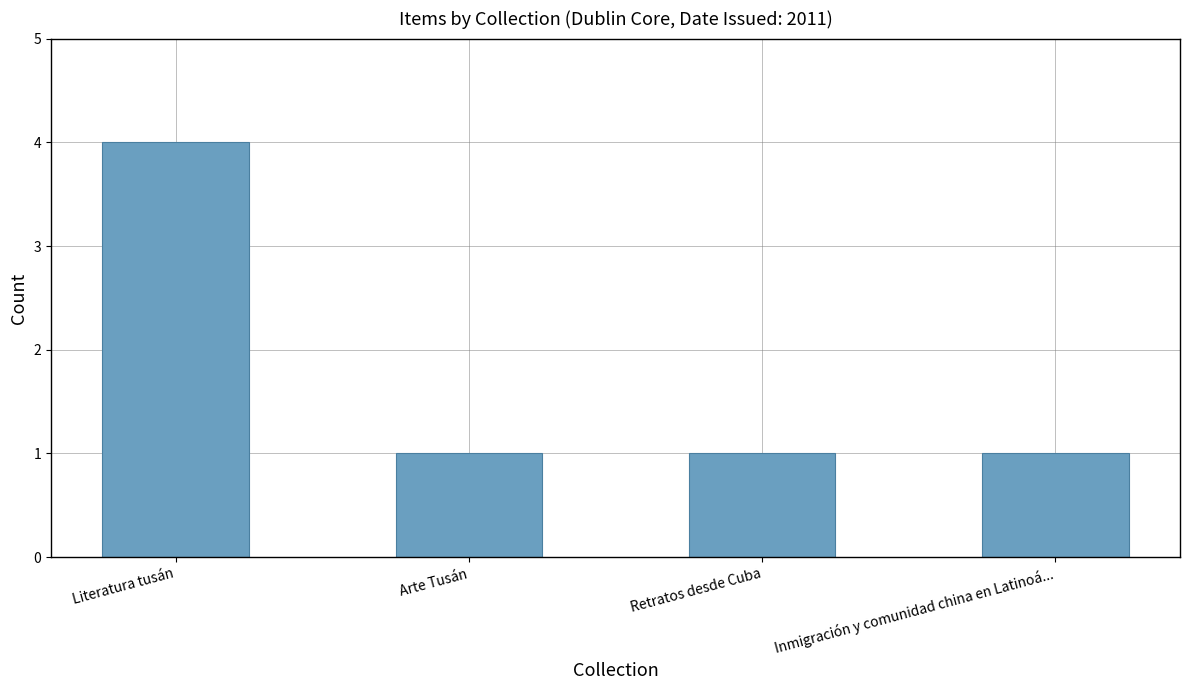

What is the approximate value at Inmigración y comunidad china en Latinoá...?

1